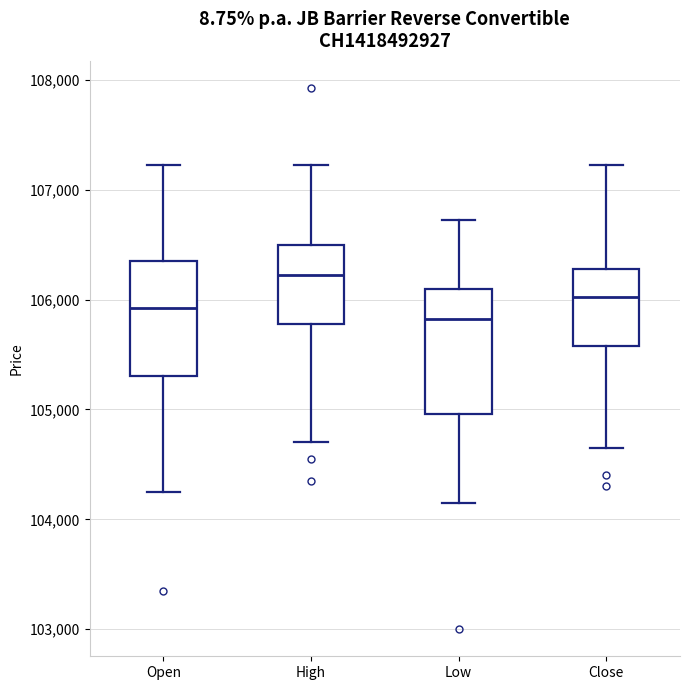

Which box's median line is the highest?

High